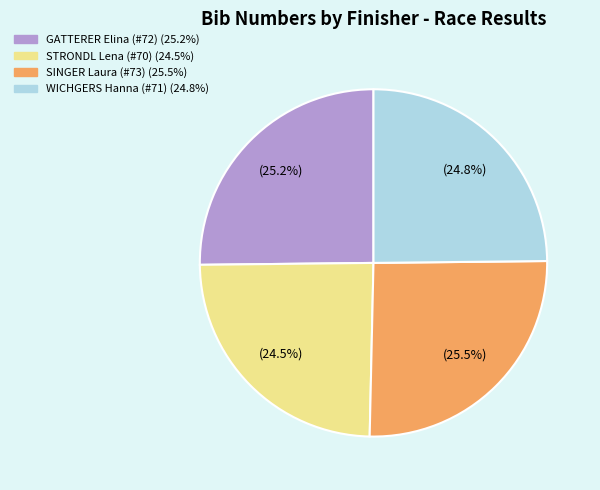

Does SINGER Laura (#73) account for over 50% of the chart?

No